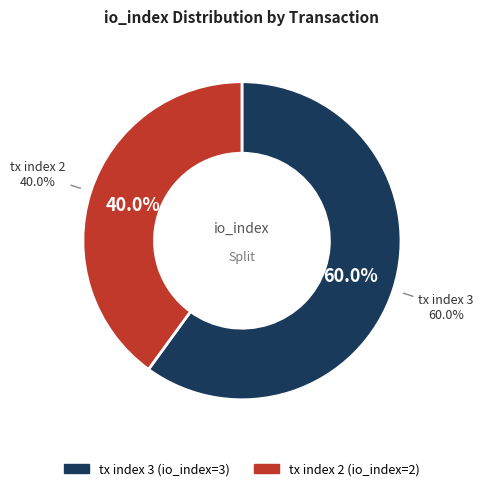

Is it true that tx index 3 is 71% of the pie?

False